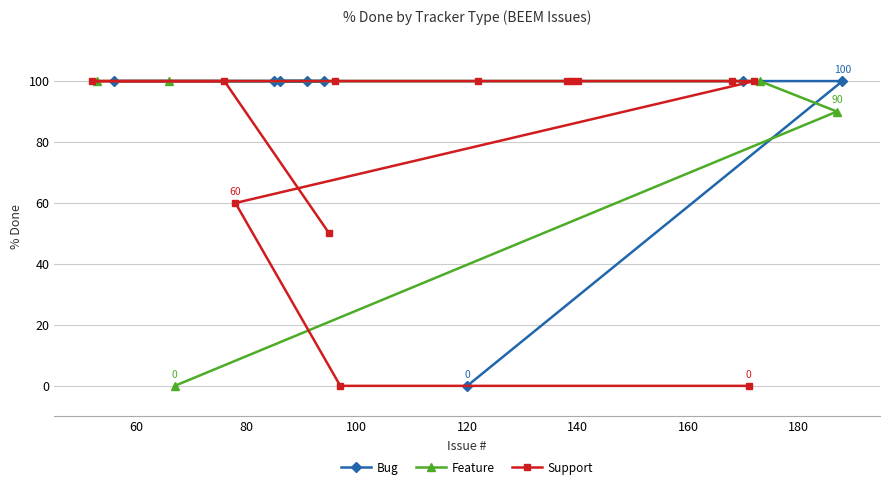

What is the maximum value for Bug?

100